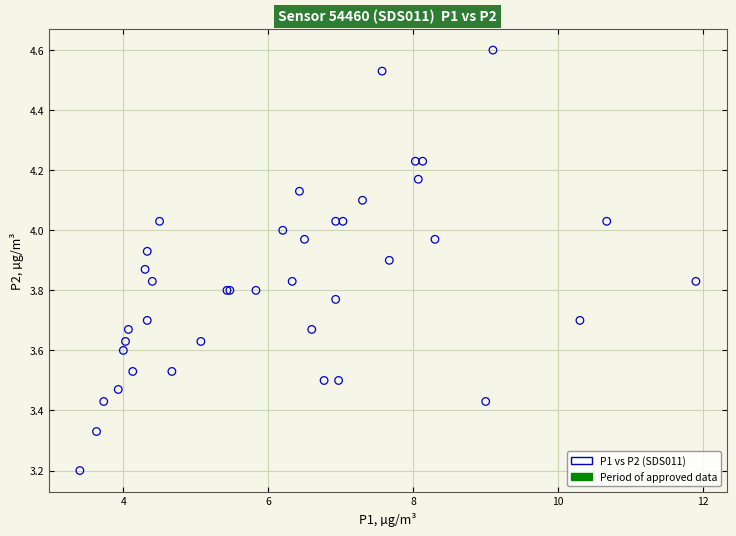

What Y value in the scatter plot is closest to 3?

3.2